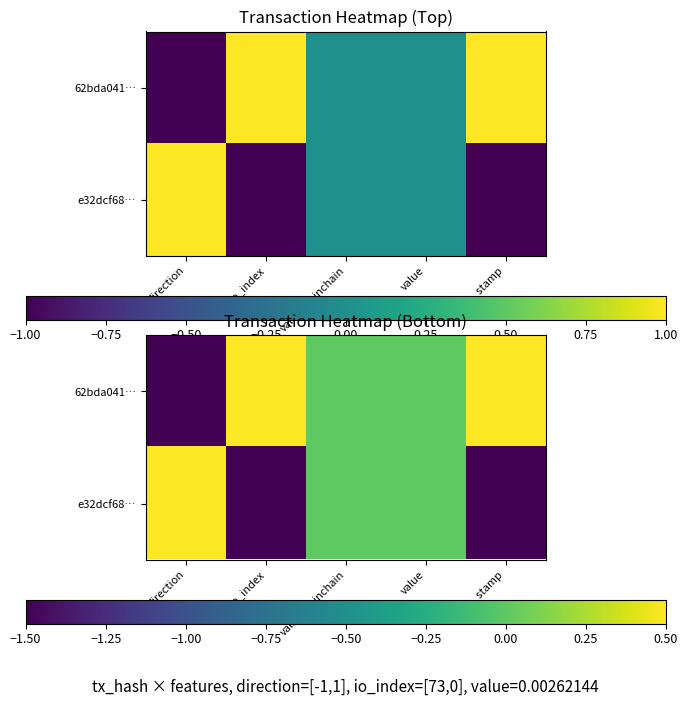

Which series changed the most between io_index and value?

e32dcf68…